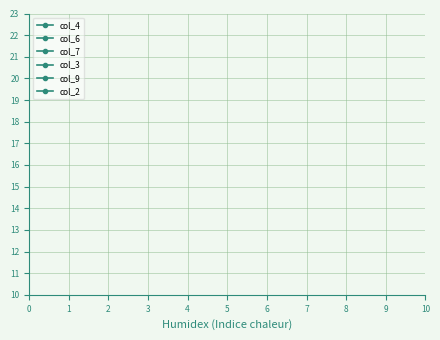

The col_7 series shows 4 at 9. True or false?

False